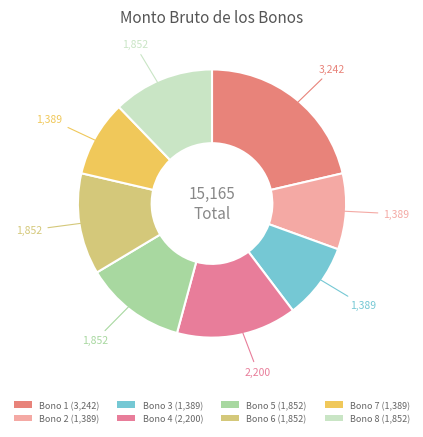

How many slices are in this pie chart?

8